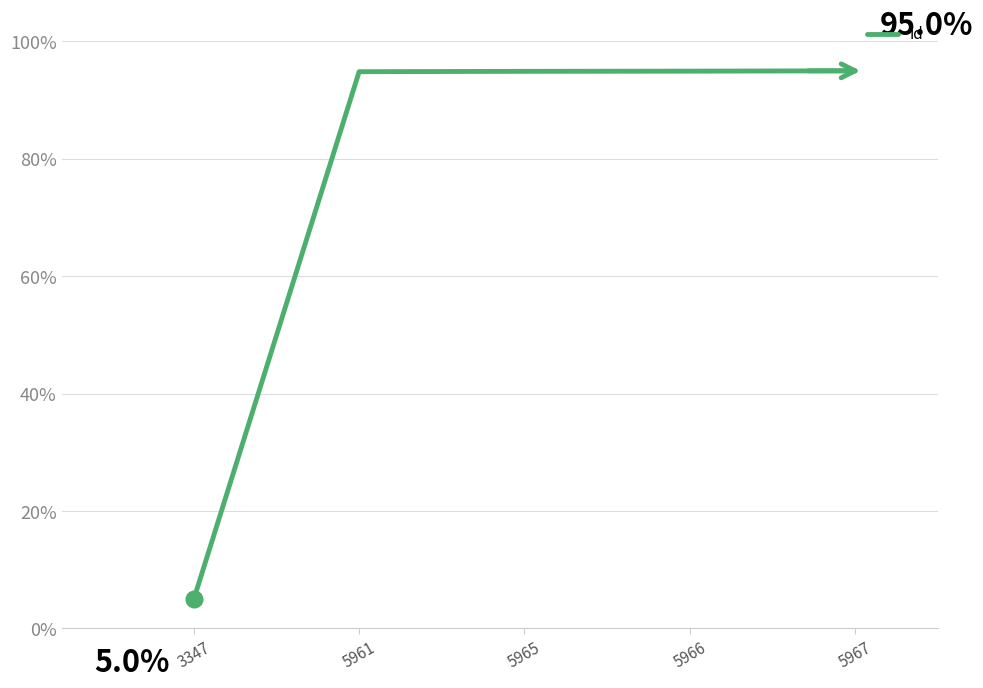

Is it true that the value at 5961 is 26.0?

False